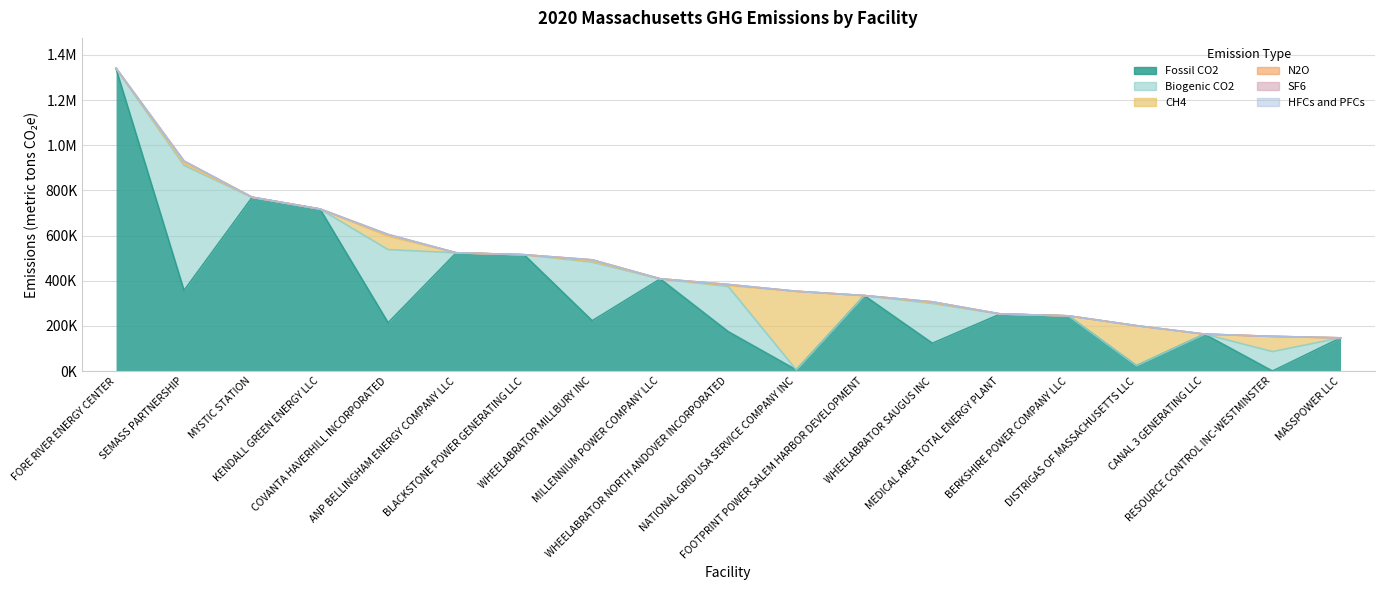

What is the label of the 11th point from the right?

MILLENNIUM POWER COMPANY LLC